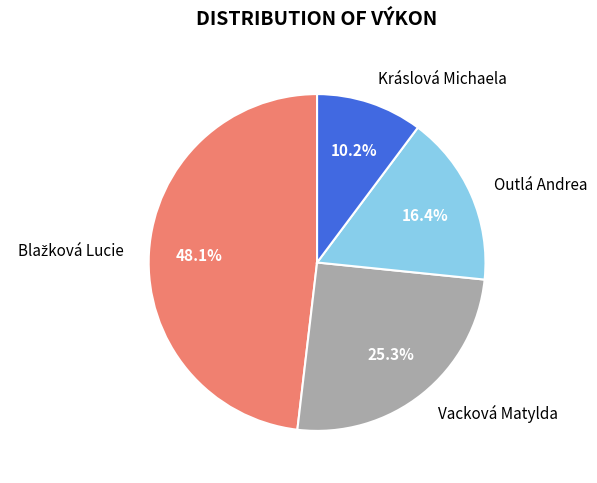

What percentage do Vacková Matylda and Kráslová Michaela together represent?

35.5%